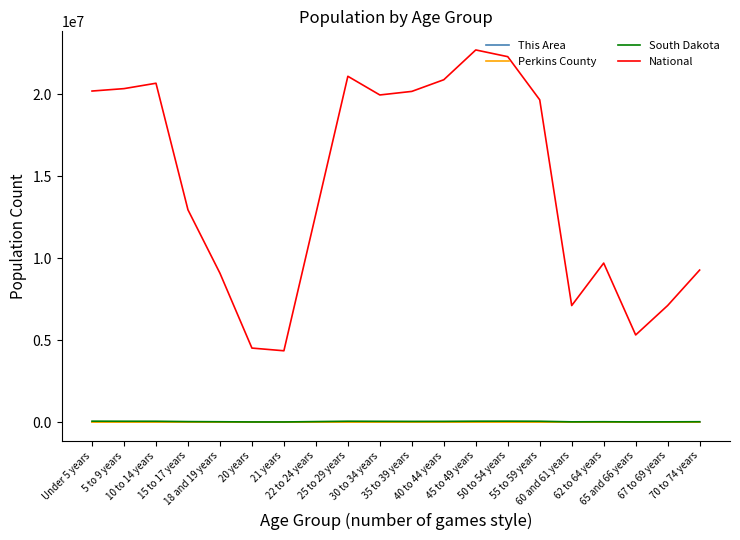

Which series has the largest total across all categories?

National